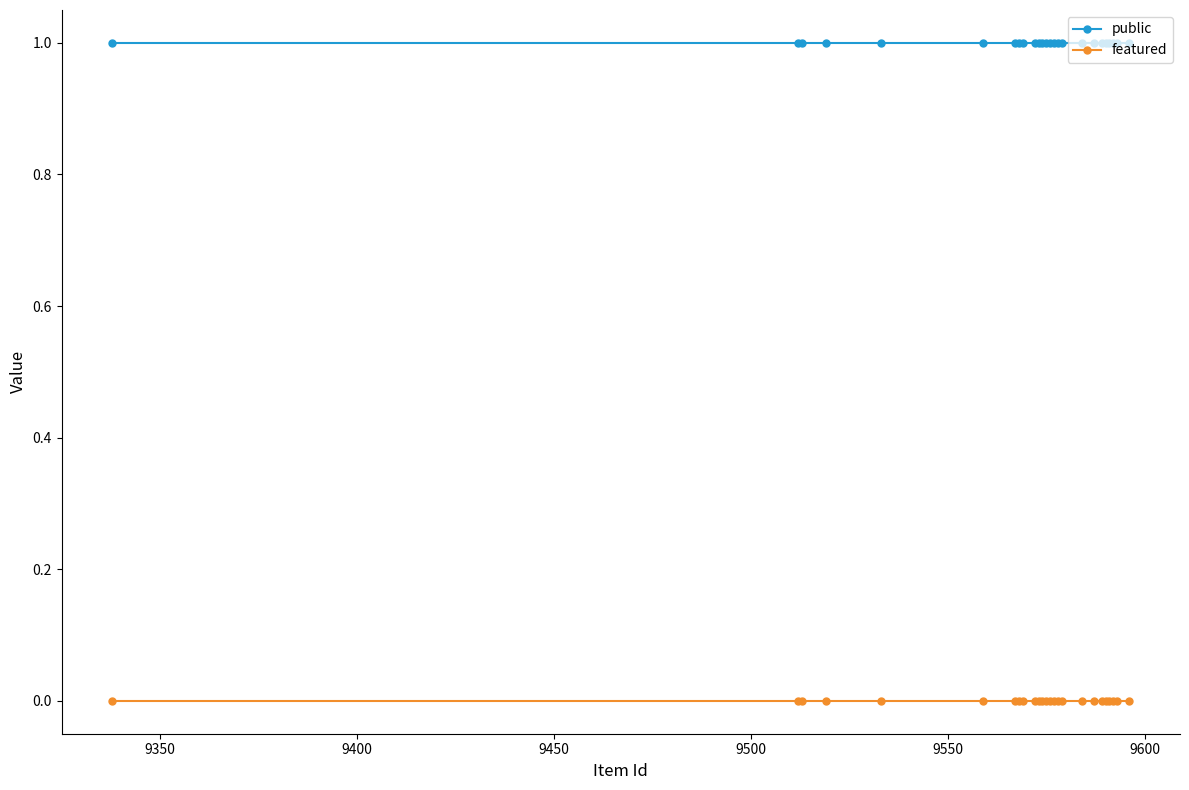

What is the value of the public point at the 12th from the left?

1